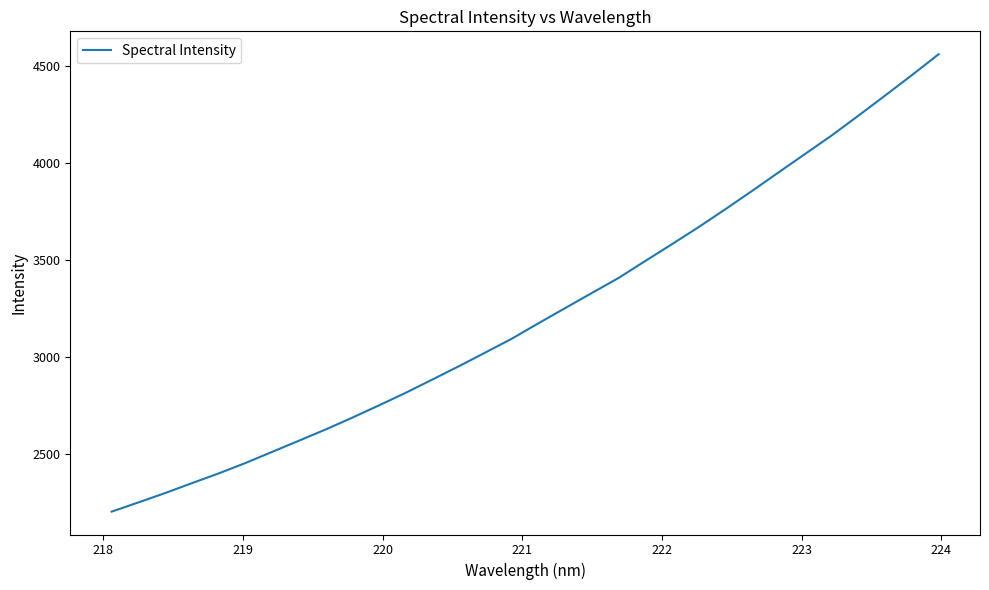

What is the greatest value displayed?

4560.5